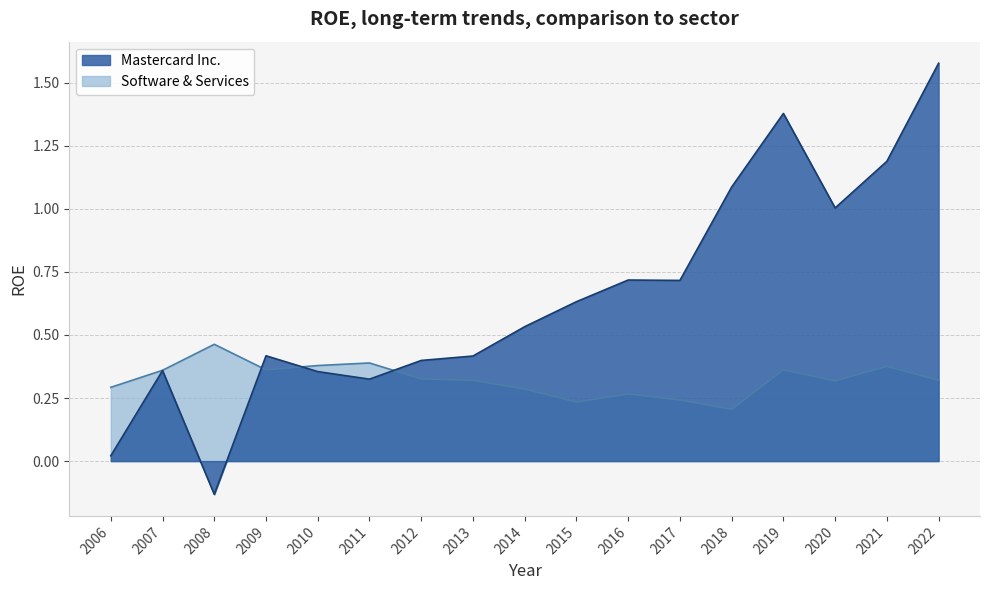

How many lines are shown in the chart?

2